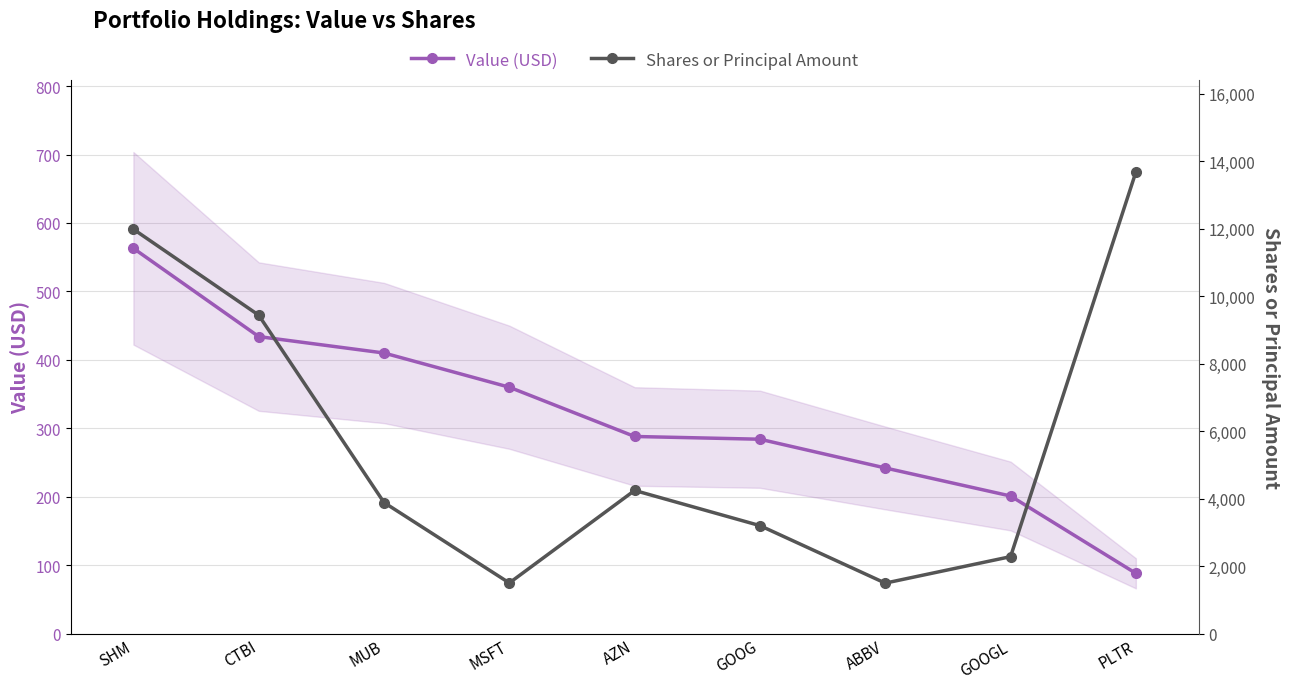

Where is the first local maximum for Shares or Principal Amount?

AZN